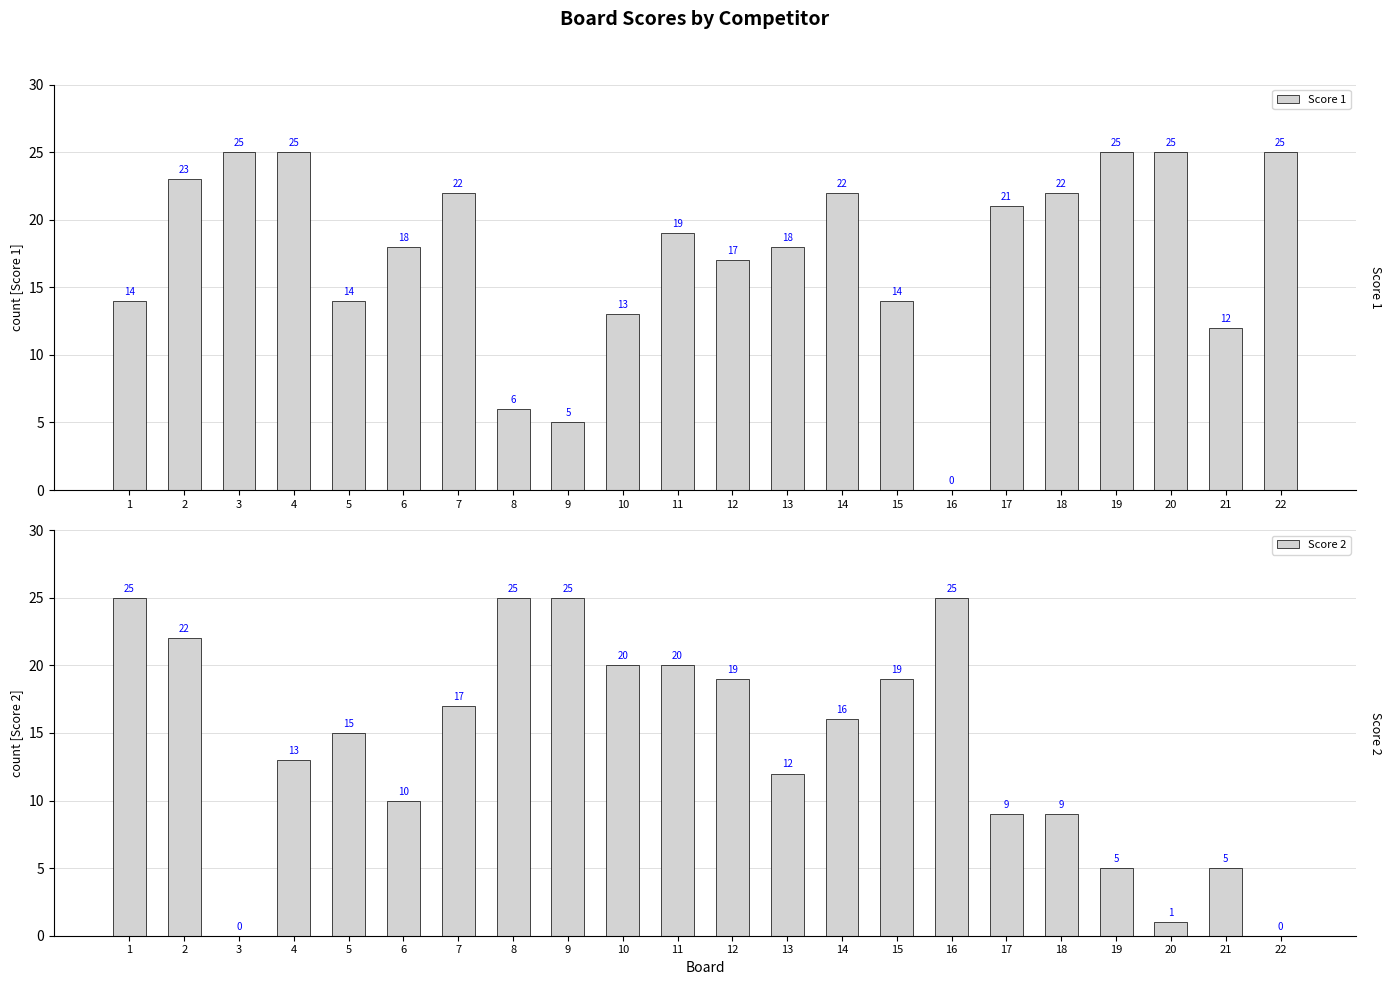

Is it true that Score 1 equals 23 at 2?

True